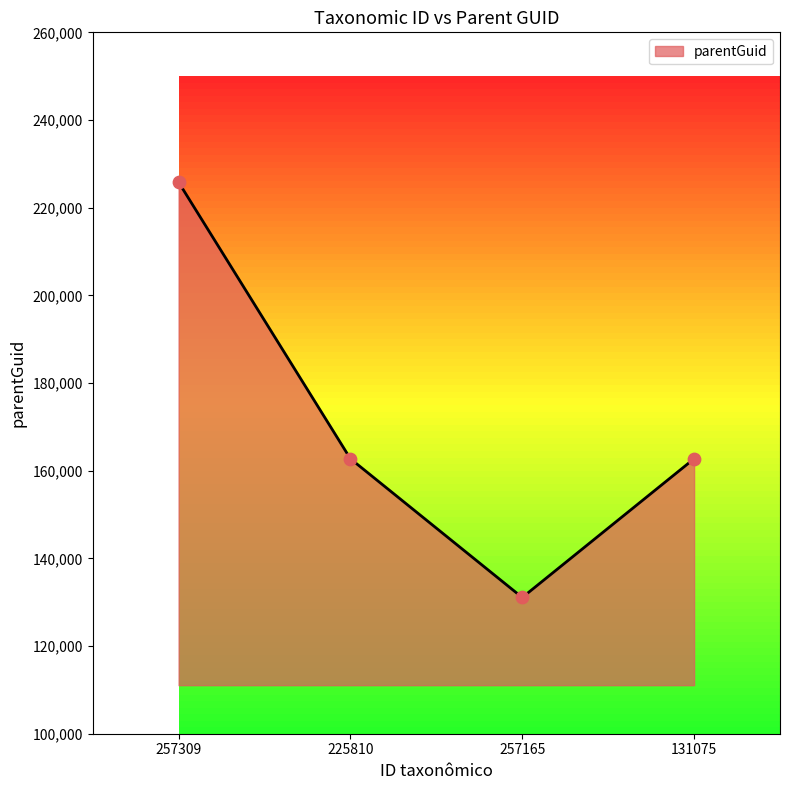

Approximately how many times larger is the value at 257309 compared to 257165?

1.7